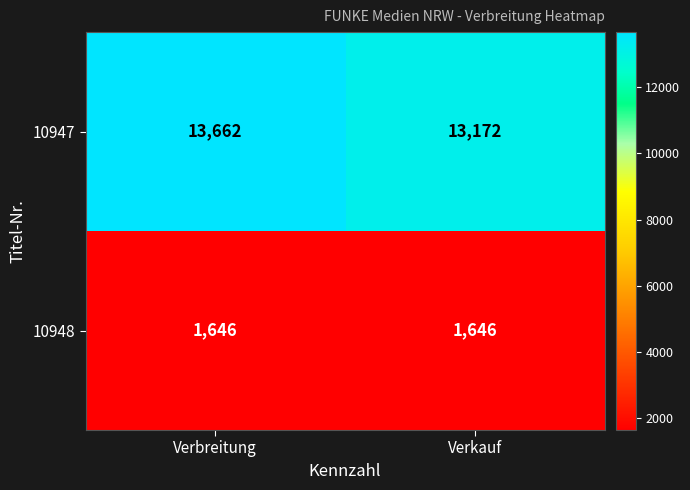

What value does the 10948 series have at Verbreitung?

1646